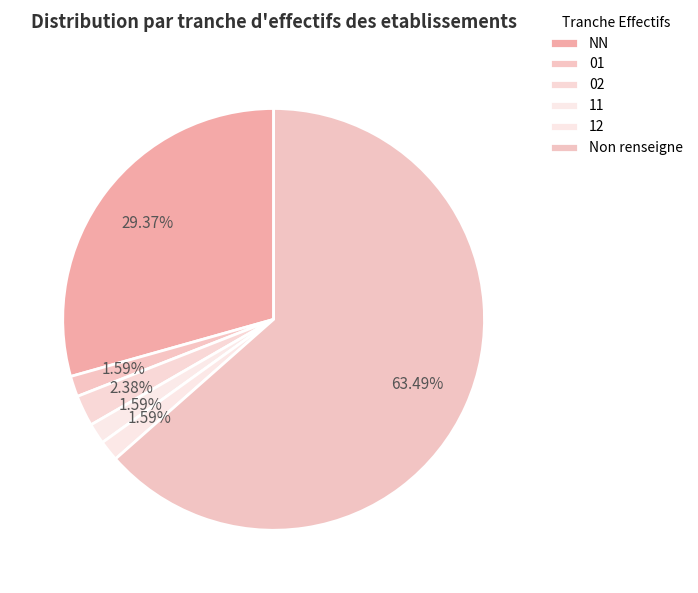

Between 02 and NN, which is larger?

NN